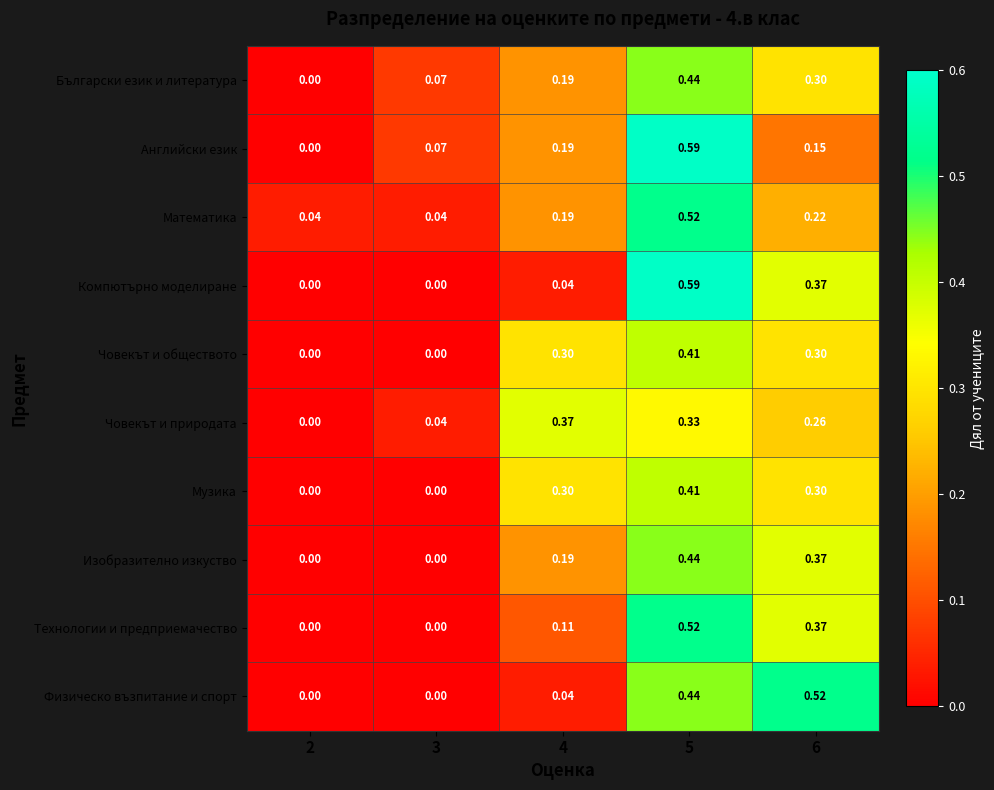

Is the value of Математика at 4 greater than the value of Английски език at 6?

Yes